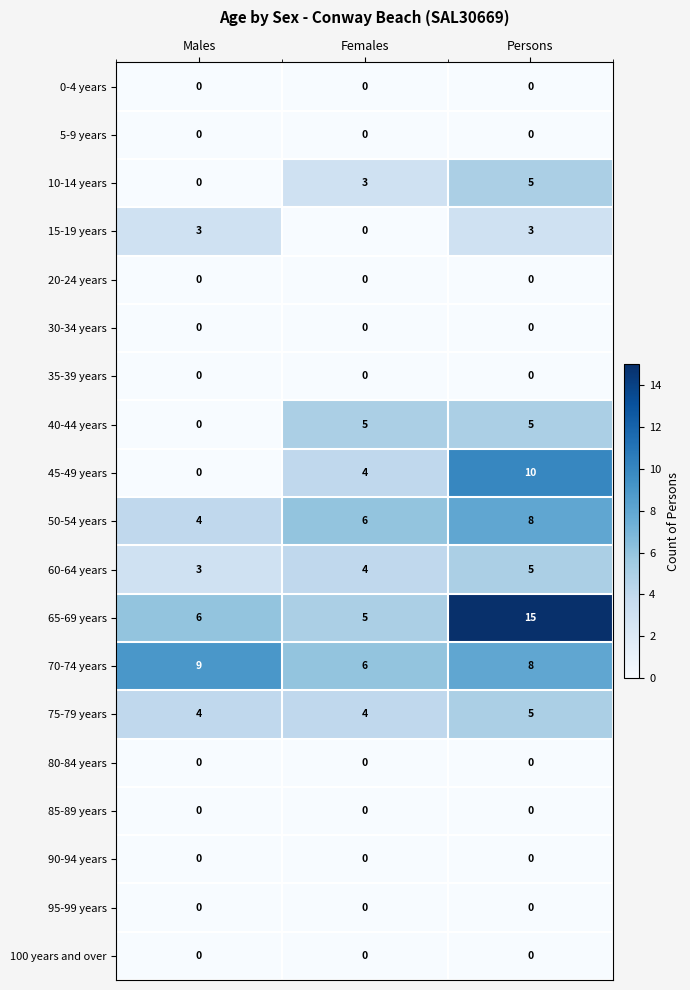

Which label corresponds to the largest value in the chart?

Persons